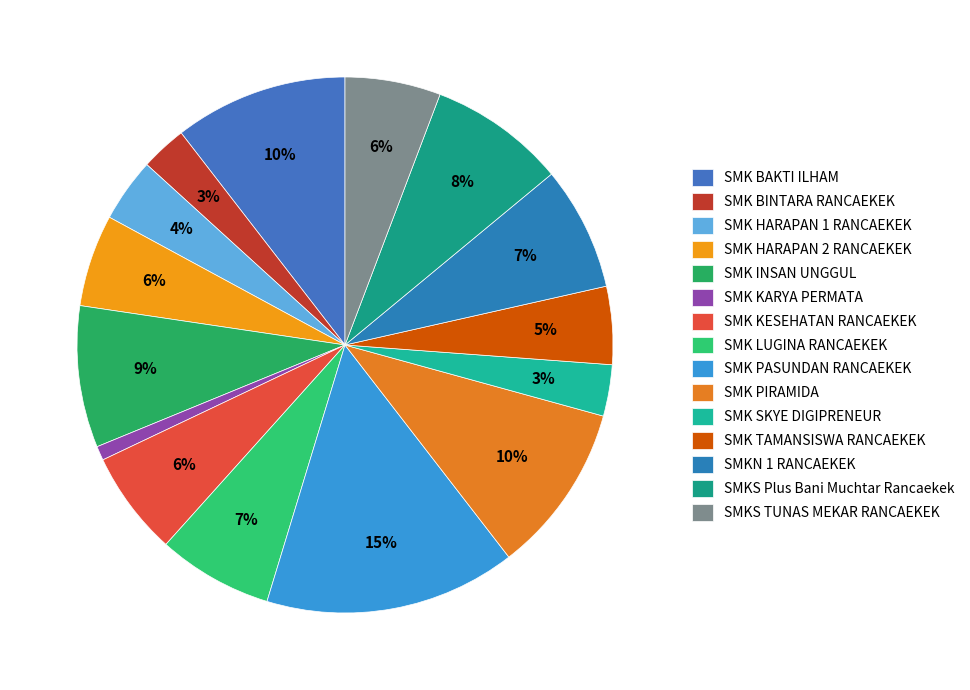

Is SMK INSAN UNGGUL the majority of the pie?

No